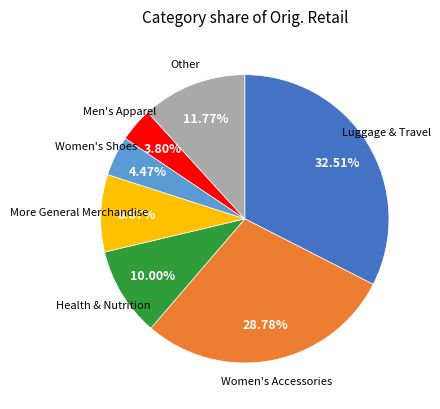

Is there any slice that represents more than half of the pie?

No